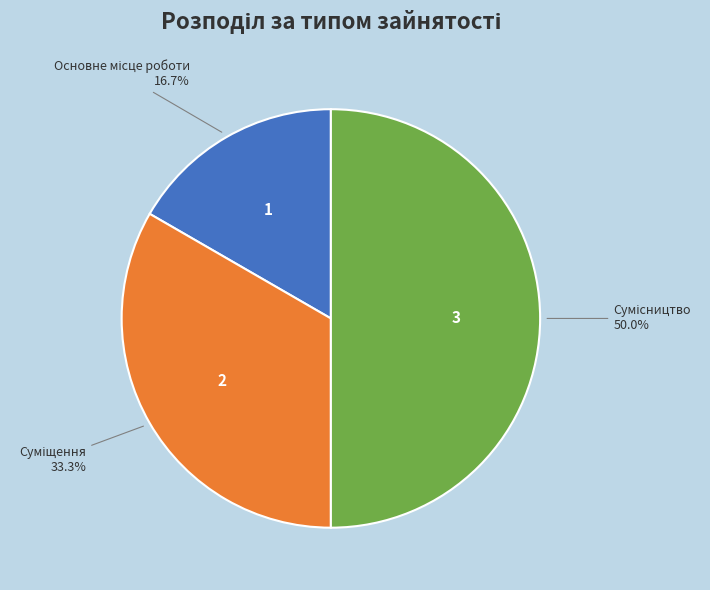

True or false: Основне місце роботи accounts for 17% of the total.

True